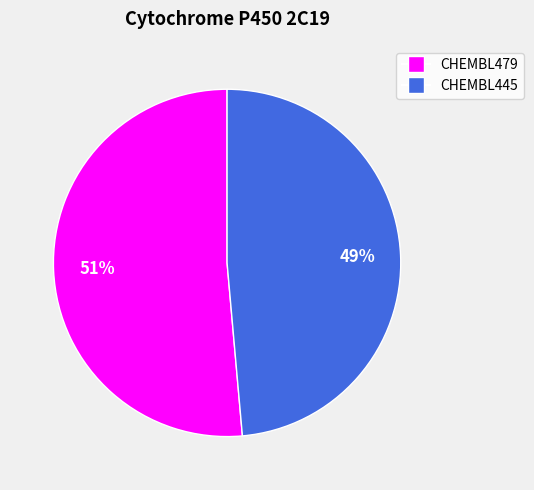

How many slices are in this pie chart?

2